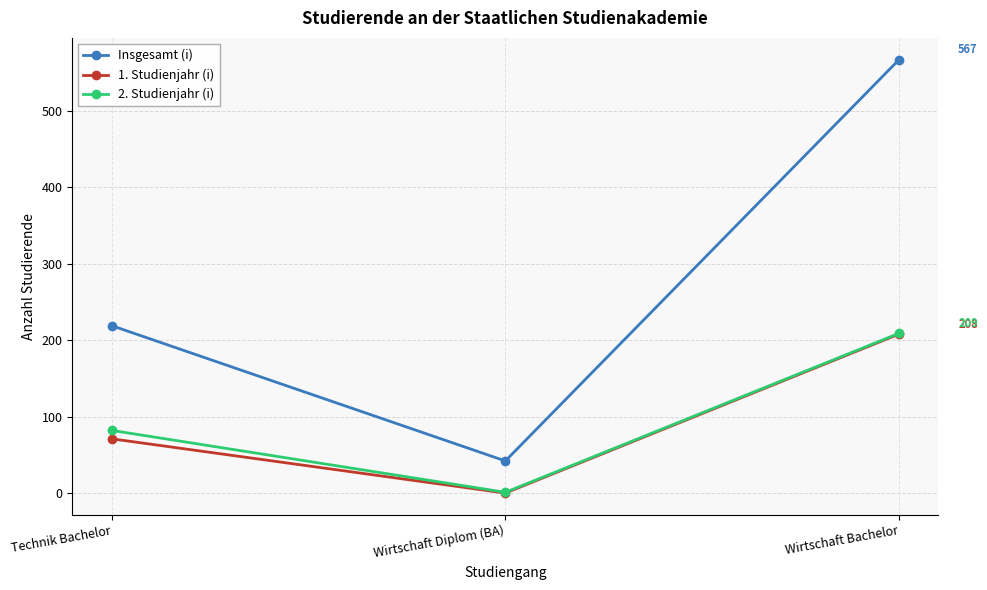

At which category does the chart reach its minimum across all series?

Wirtschaft Diplom (BA)